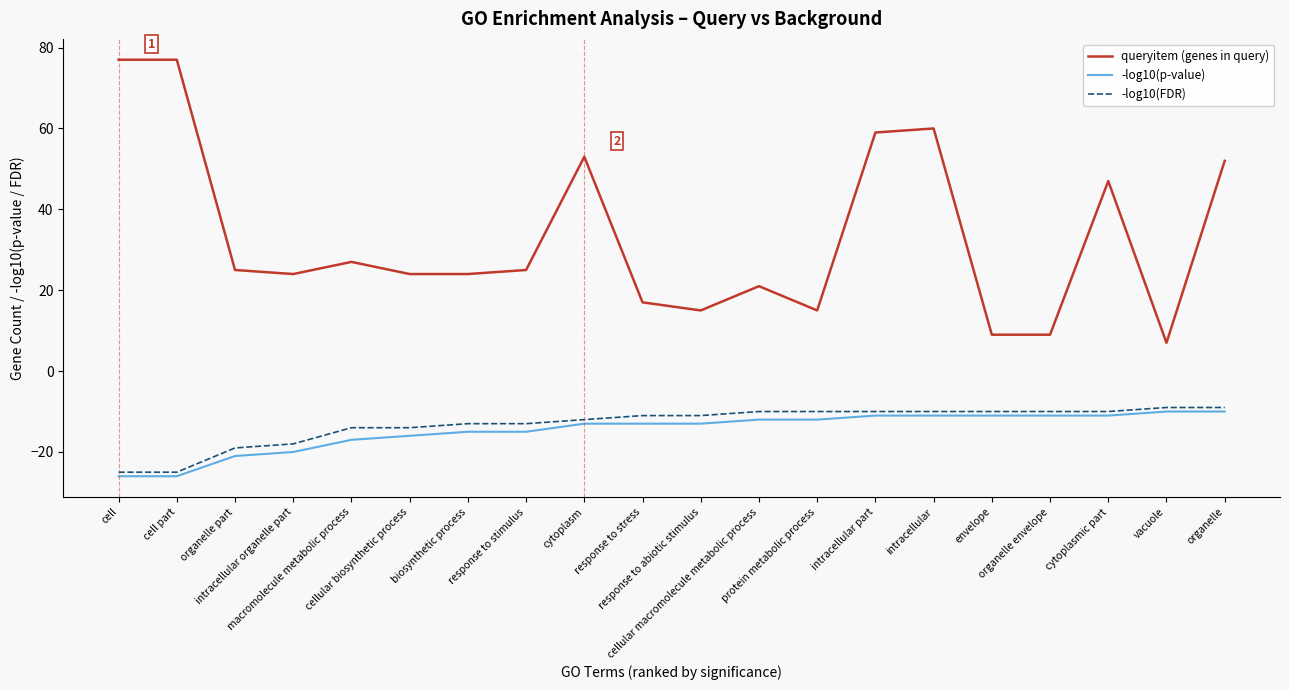

What is the difference between the maximum and minimum values in the -log10(FDR) series?

16